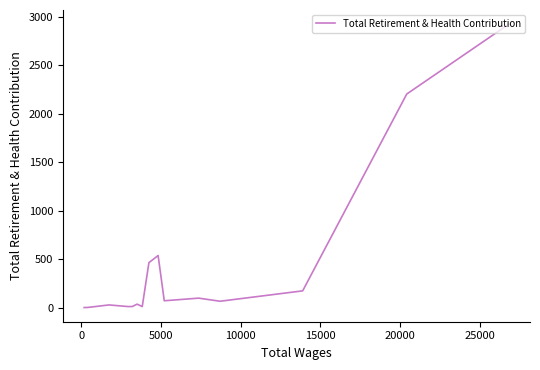

What is the difference between the second highest and minimum values?

2200